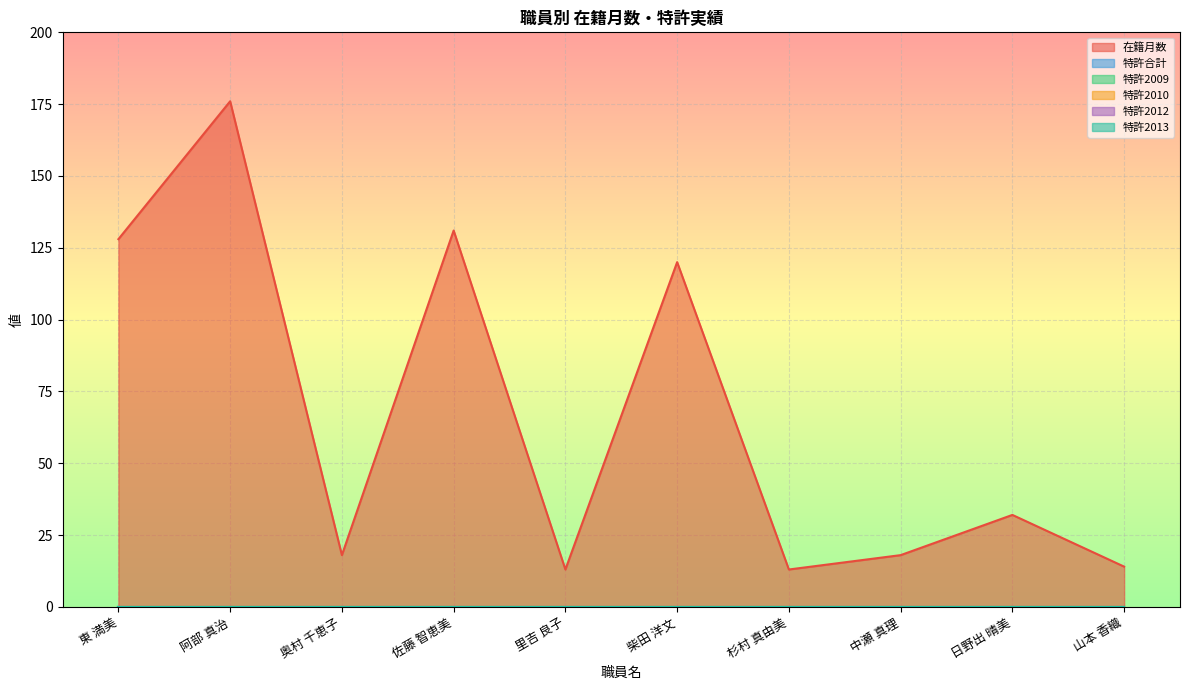

List the series in order of their peak value, lowest first.

特許合計, 特許2009, 特許2010, 特許2012, 特許2013, 在籍月数